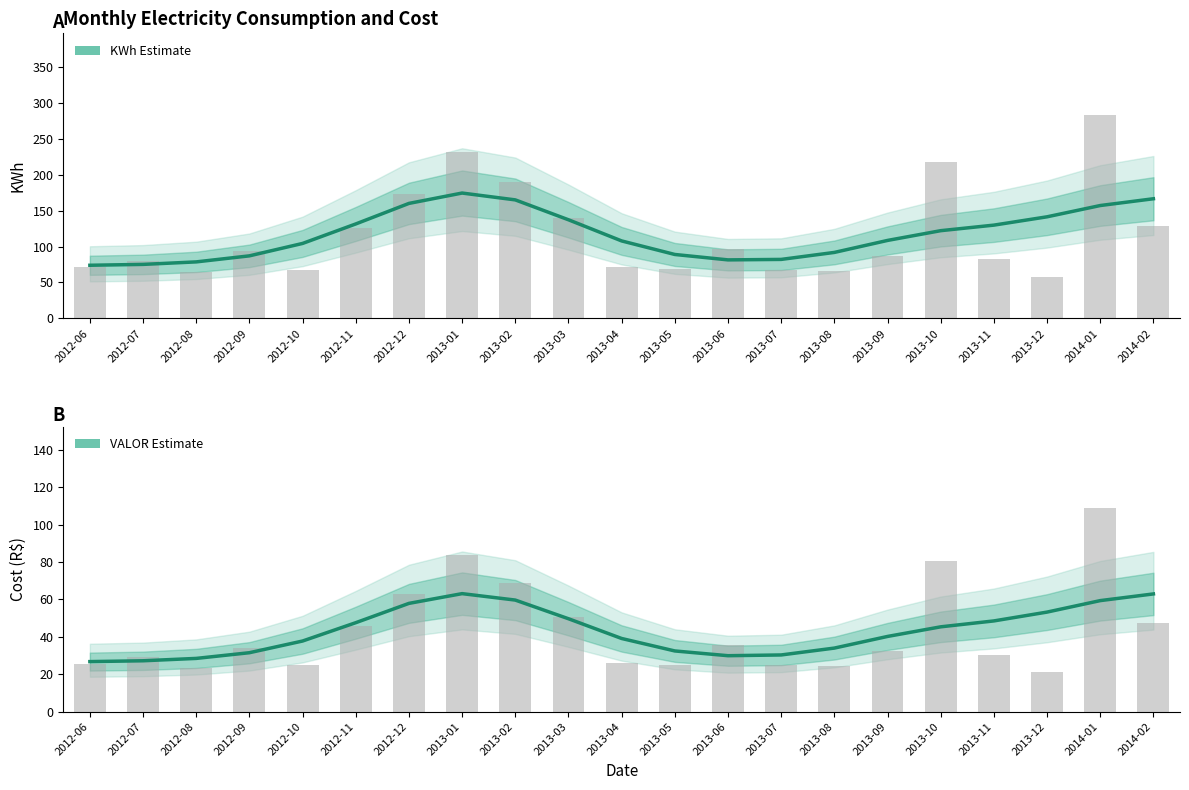

At which label does VALOR reach its peak?

2014-01